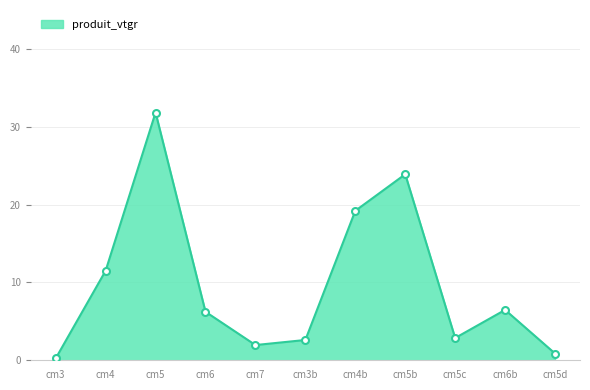

What is the change in value from cm4b to cm6b?

-12.7